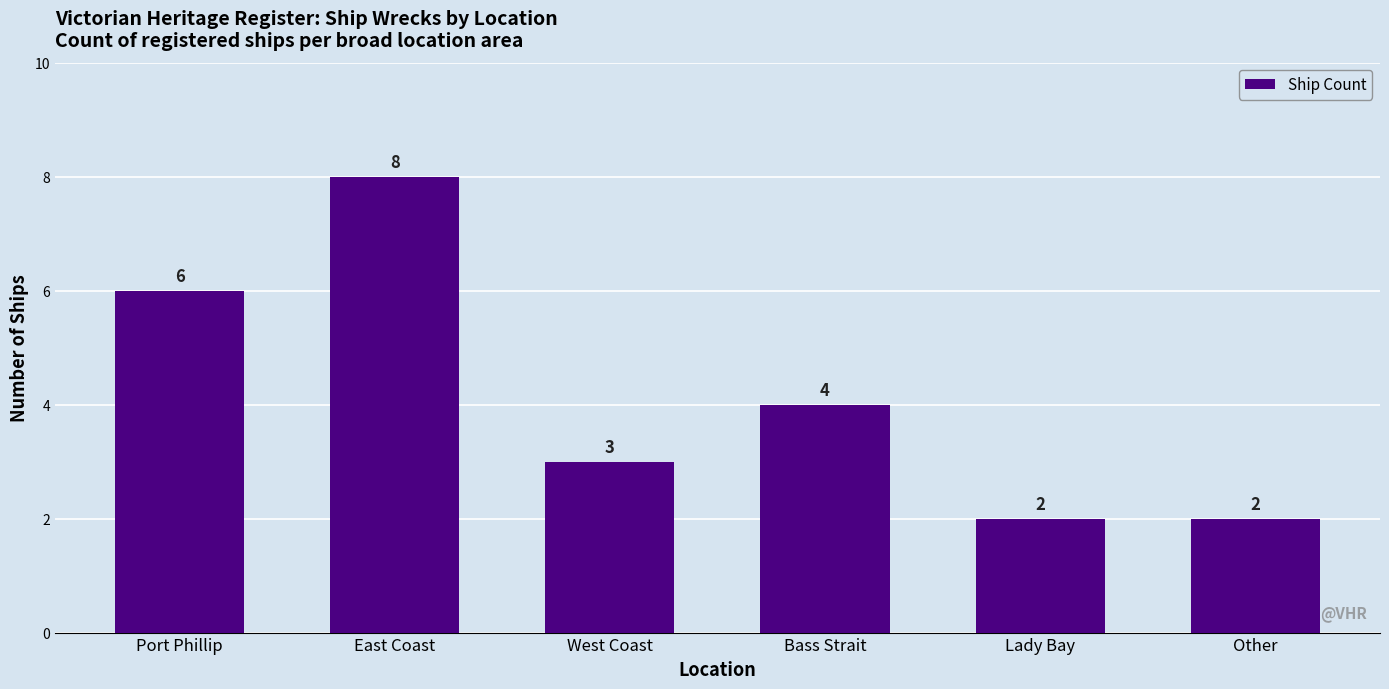

What is the value of the 4th bar from the left?

4